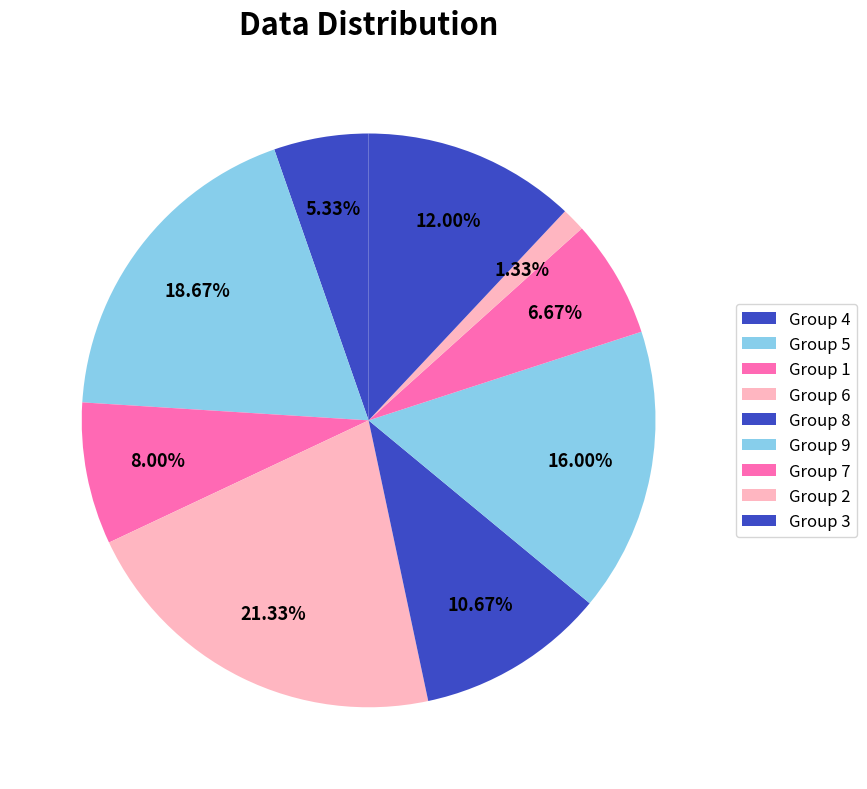

Count the number of slices in the pie.

9